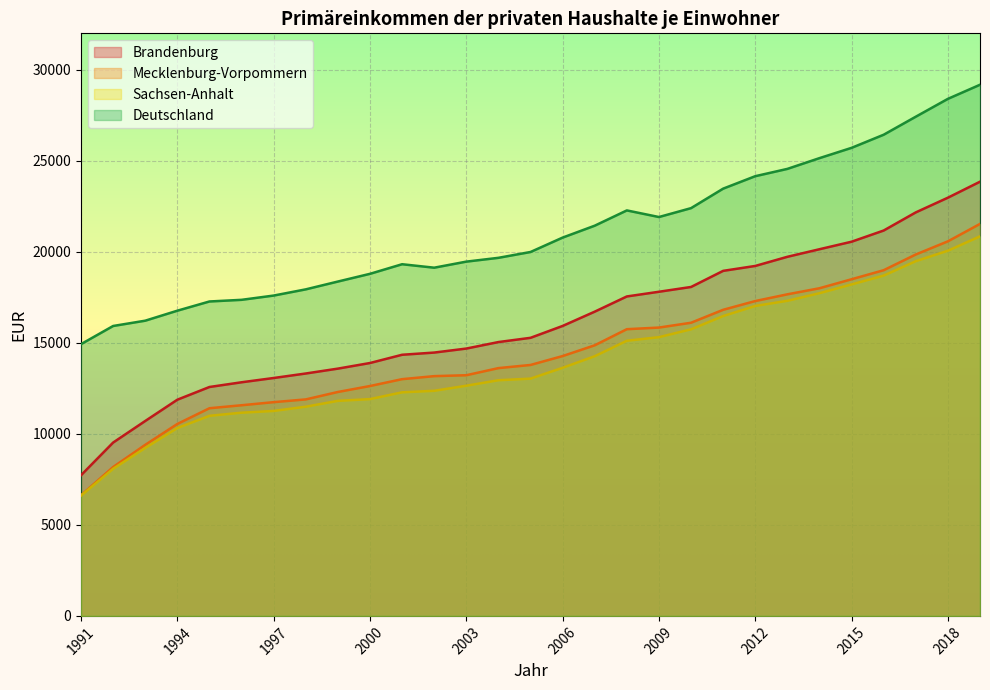

At which label does Brandenburg reach its peak?

2019